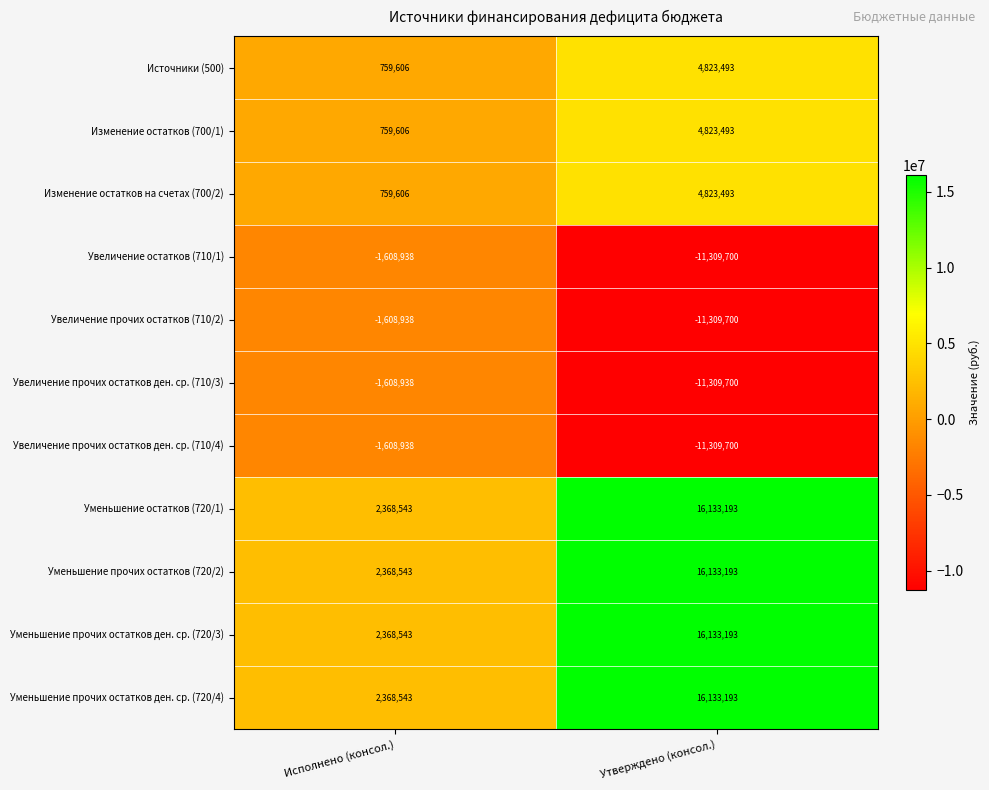

What is the spread (max minus min) of values at Исполнено (консол.)?

3977481